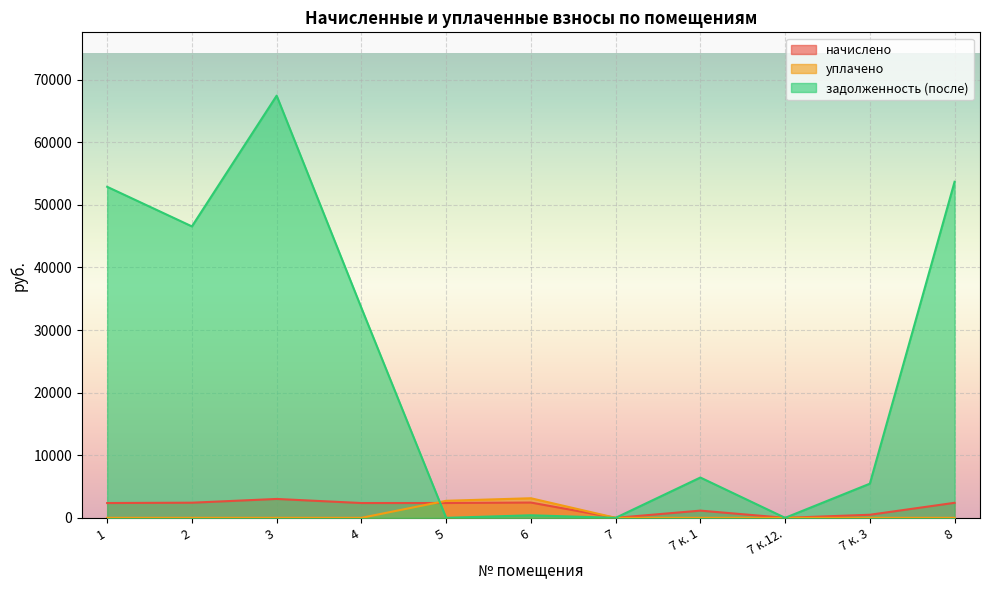

What is the total value across all series at 6?

5979.3